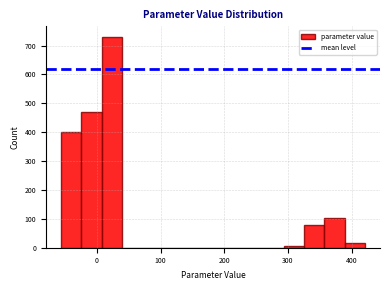

Around what value on the x-axis is the tallest bar? Give the approximate position of its centre, as read against the axis.

20